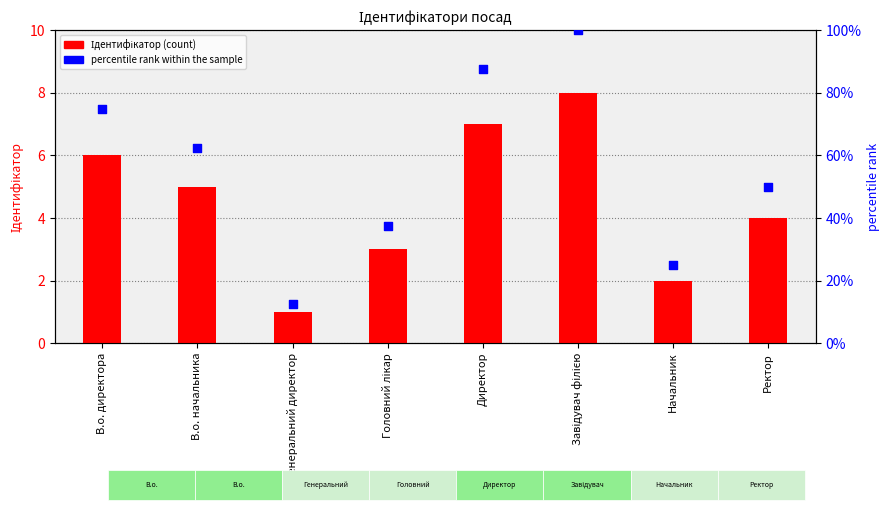

Which series has the largest total across all categories?

percentile rank within the sample